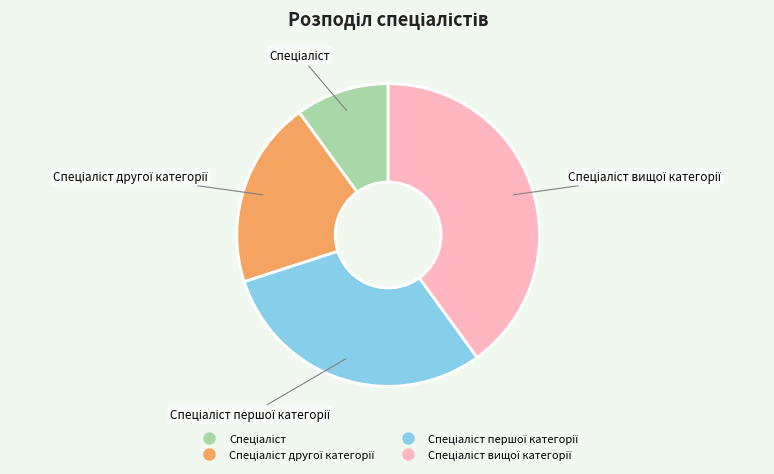

Is there any slice that represents more than half of the pie?

No